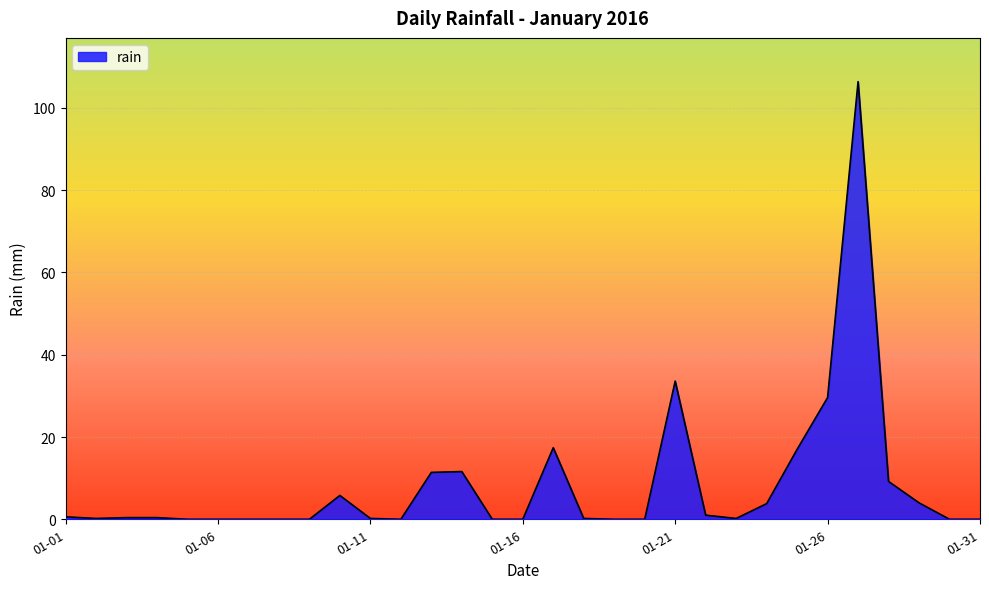

What is the maximum value shown in the chart?

106.4